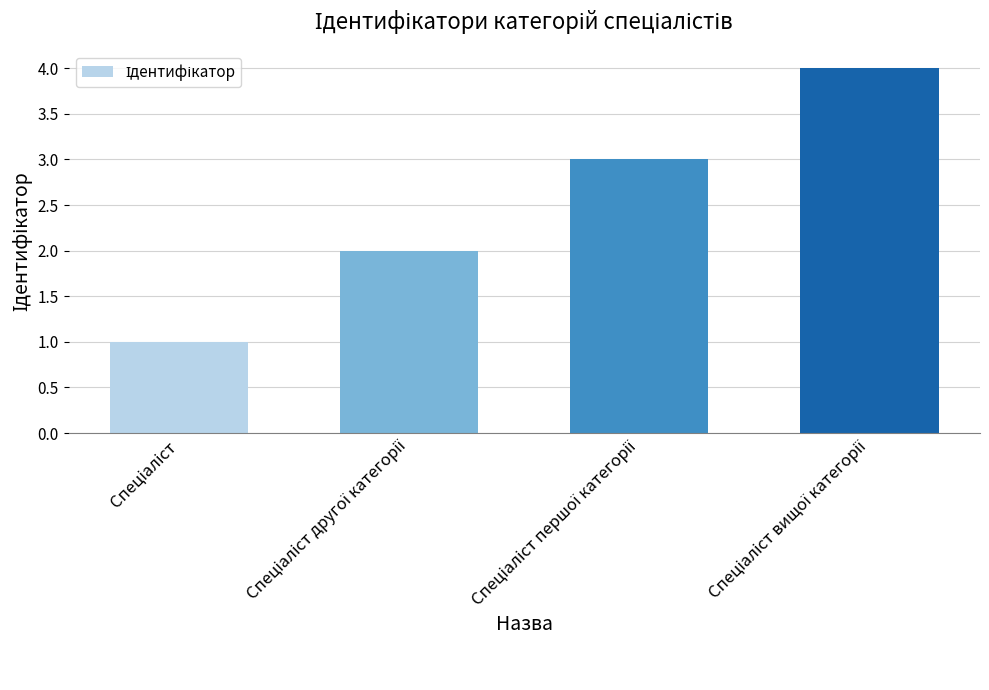

Are the bars horizontal?

No